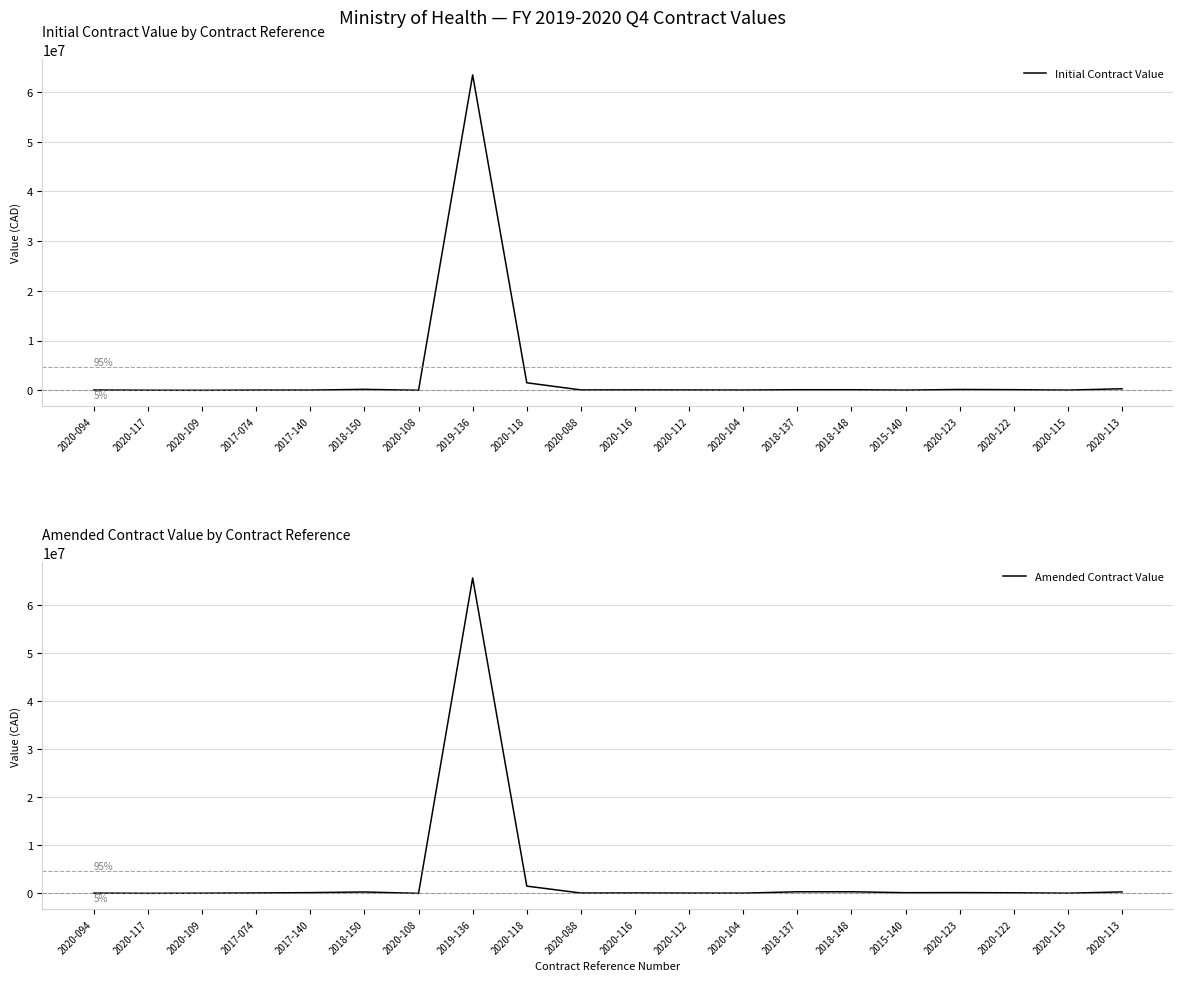

What is the total value across all series at 2020-088?

170000